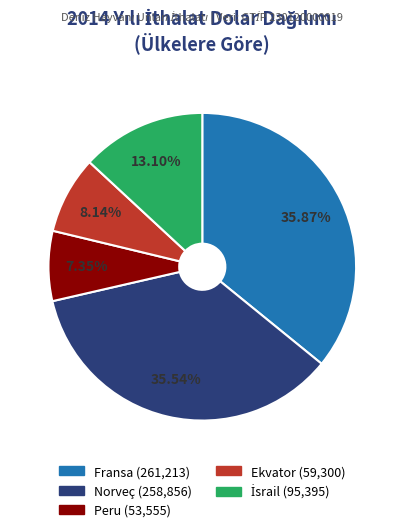

To the nearest percent, what is the difference between the Fransa and Ekvator slice percentages?

28%